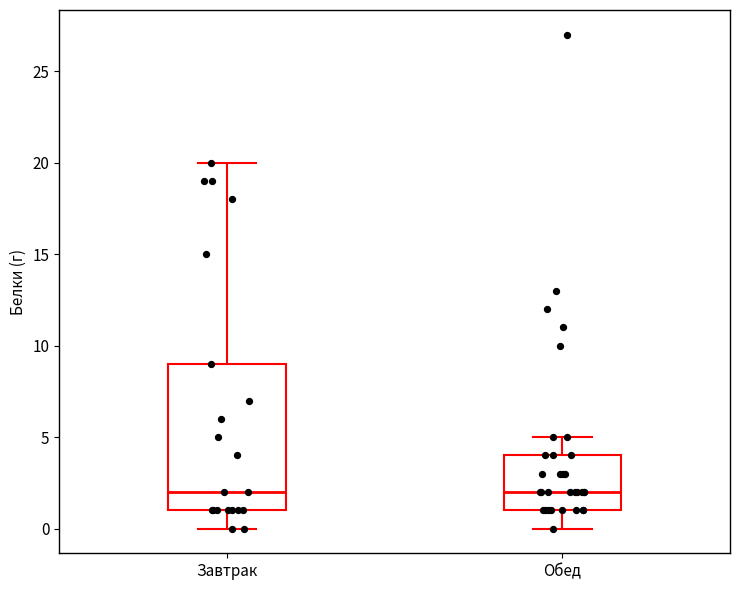

Where does the lower whisker of the box for Обед end on the y-axis? The values are not printed on the chart, so give them approximately, as read against the axis.

0